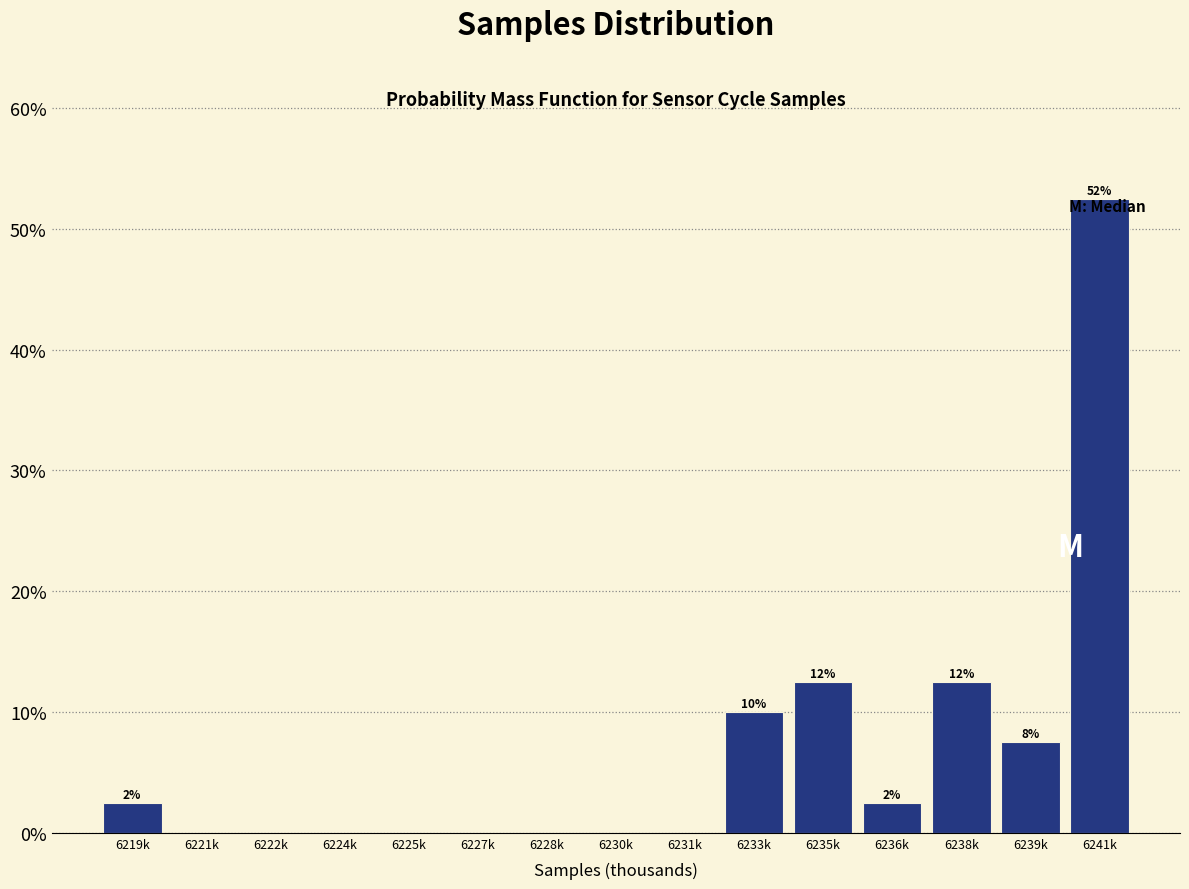

What is the sum of all values?

100.0